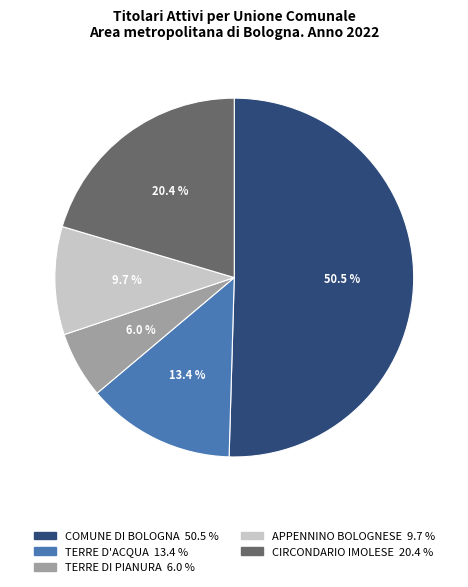

What is the smallest slice in the pie chart?

TERRE DI PIANURA